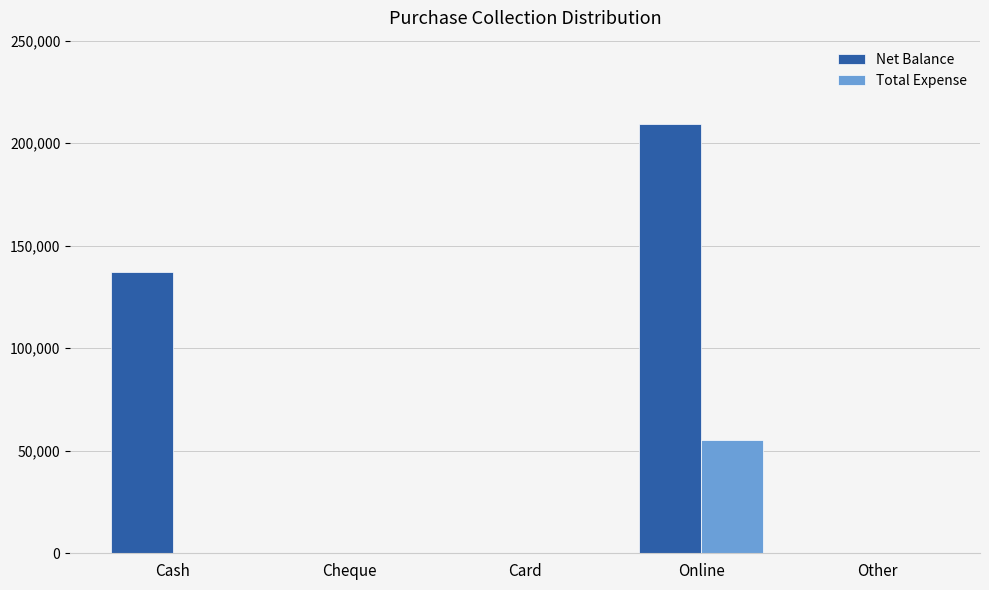

Which label corresponds to the largest value in the chart?

Online